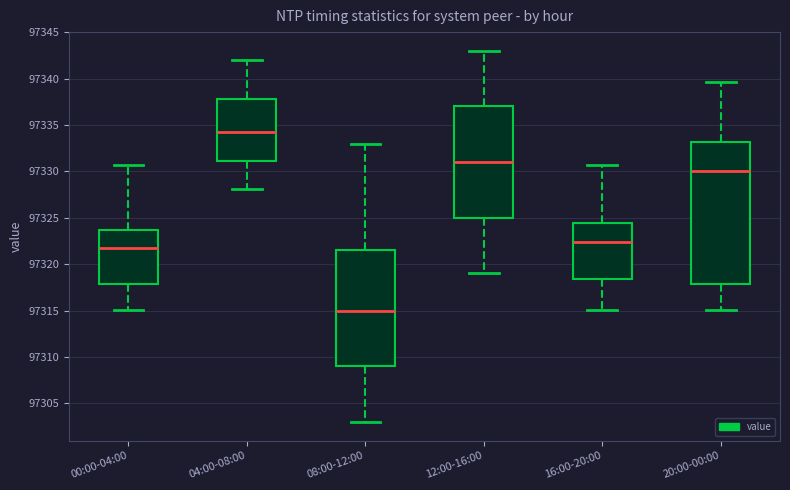

Reading left to right, transcribe this box plot: for each box, give where its median line is, the range the box spans, and where its two whiskers end, as read against the y-axis. The values are not printed on the chart, so give them approximately, as read against the axis.

00:00-04:00: median 97322.0, box 97318.0 to 97323.5, whiskers 97315.0 to 97330.5
04:00-08:00: median 97334.5, box 97331.0 to 97338.0, whiskers 97328.0 to 97342.0
08:00-12:00: median 97315.0, box 97309.0 to 97321.5, whiskers 97303.0 to 97333.0
12:00-16:00: median 97331.0, box 97325.0 to 97337.0, whiskers 97319.0 to 97343.0
16:00-20:00: median 97322.5, box 97318.5 to 97324.5, whiskers 97315.0 to 97330.5
20:00-00:00: median 97330.0, box 97318.0 to 97333.0, whiskers 97315.0 to 97339.5